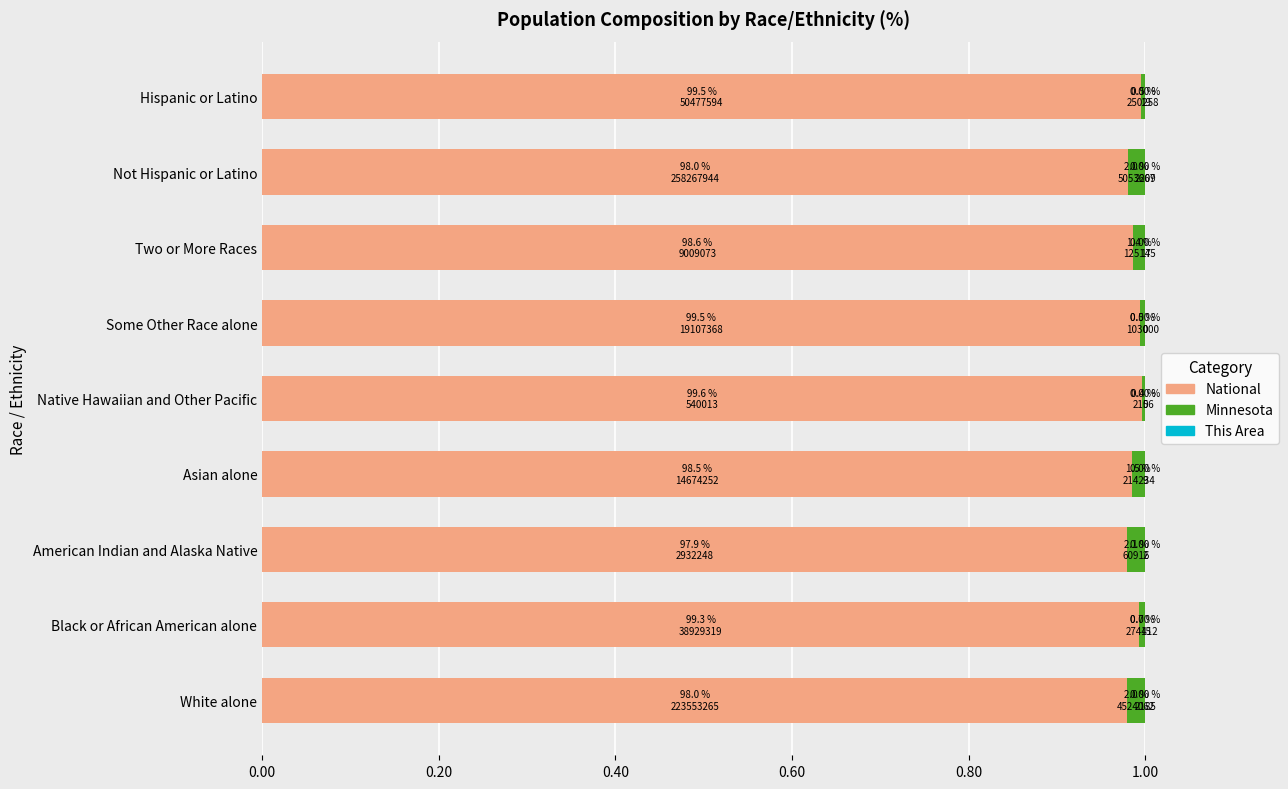

The value of Minnesota share at White alone is 0.0. True or false?

True